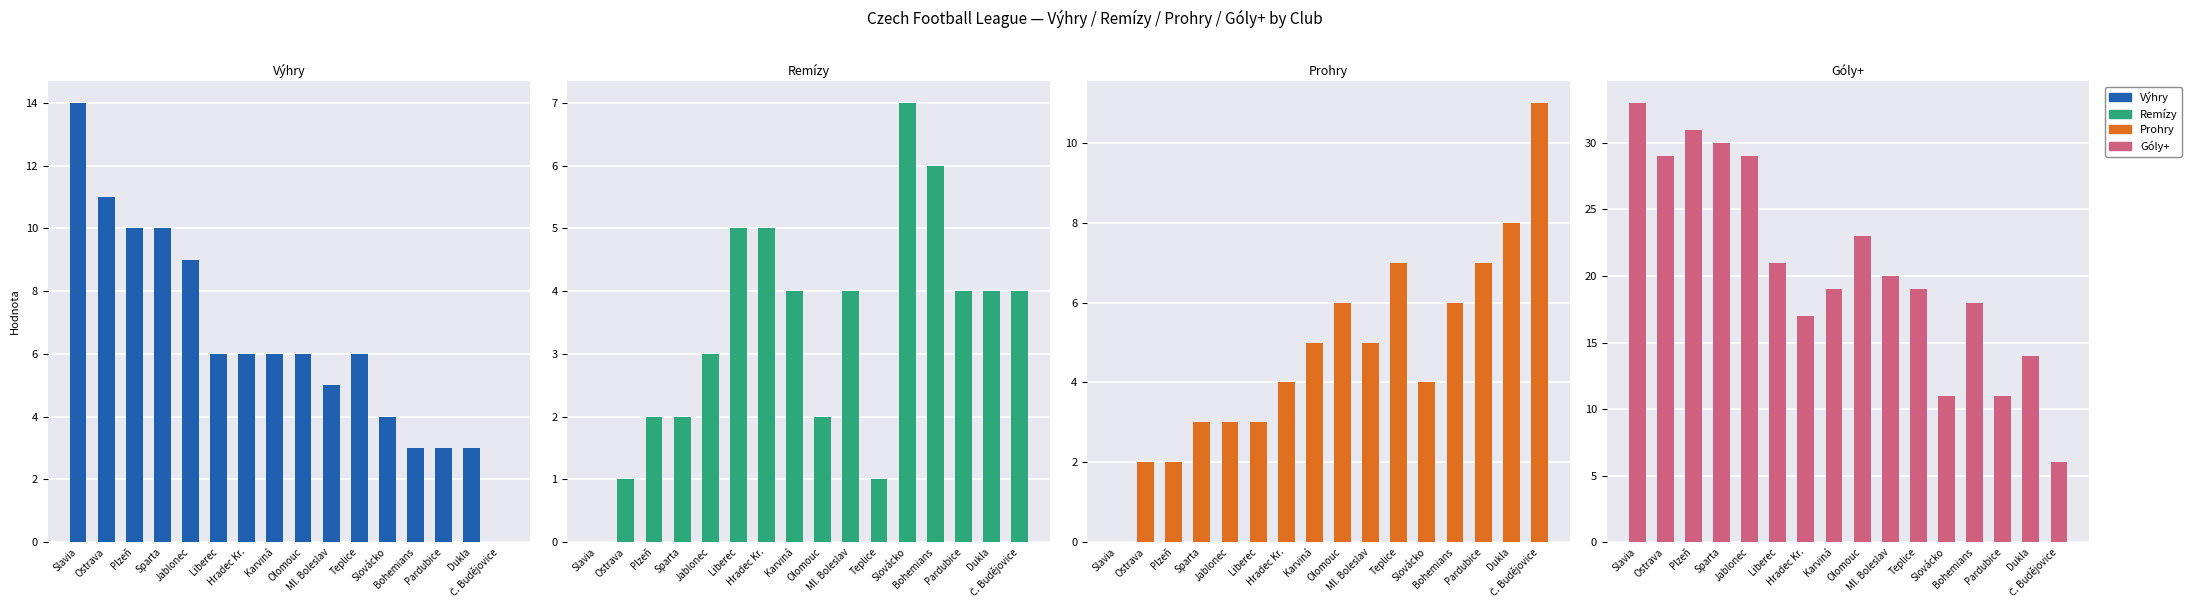

What is the difference between the second highest and minimum values in the Výhry series?

11